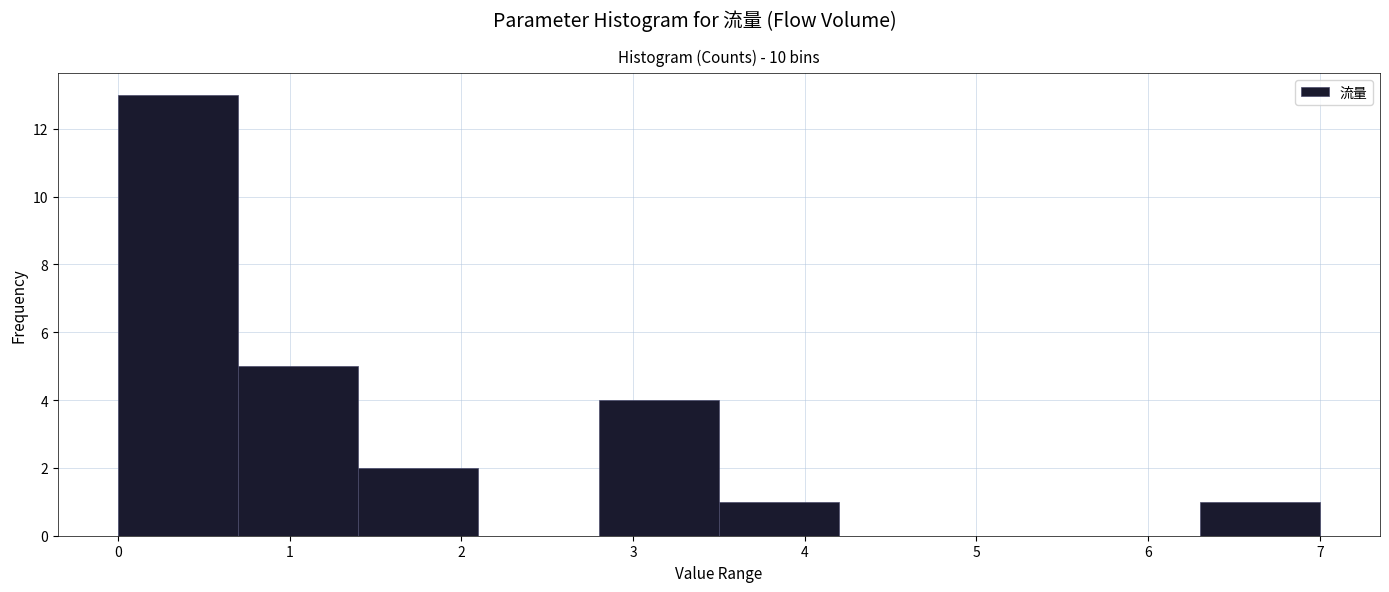

Reading left to right, transcribe this chart: for each bar, give the range it covers on the x-axis and its height. The values are not printed on the chart, so give them approximately, as read against the axis.

0.0 to 0.7: 13
0.7 to 1.4: 5
1.4 to 2.1: 2
2.1 to 2.8: 0
2.8 to 3.5: 4
3.5 to 4.2: 1
4.2 to 4.9: 0
4.9 to 5.6: 0
5.6 to 6.3: 0
6.3 to 7.0: 1